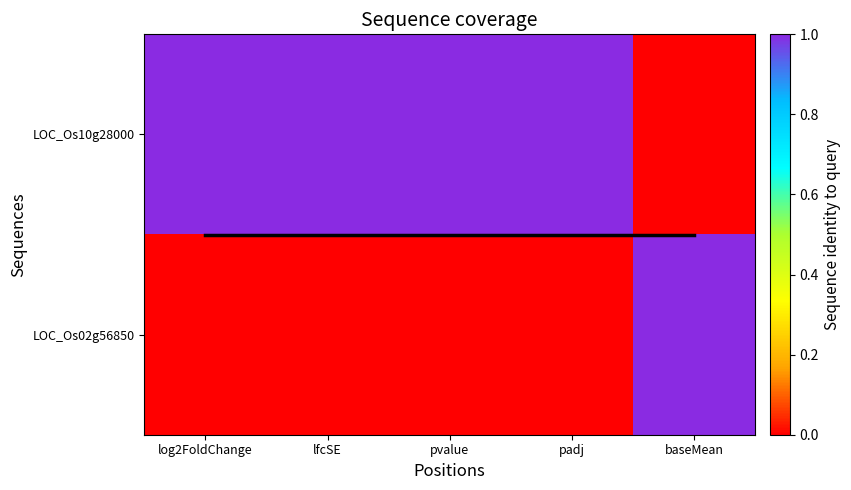

Where is LOC_Os02g56850 nearest to the value 0?

log2FoldChange